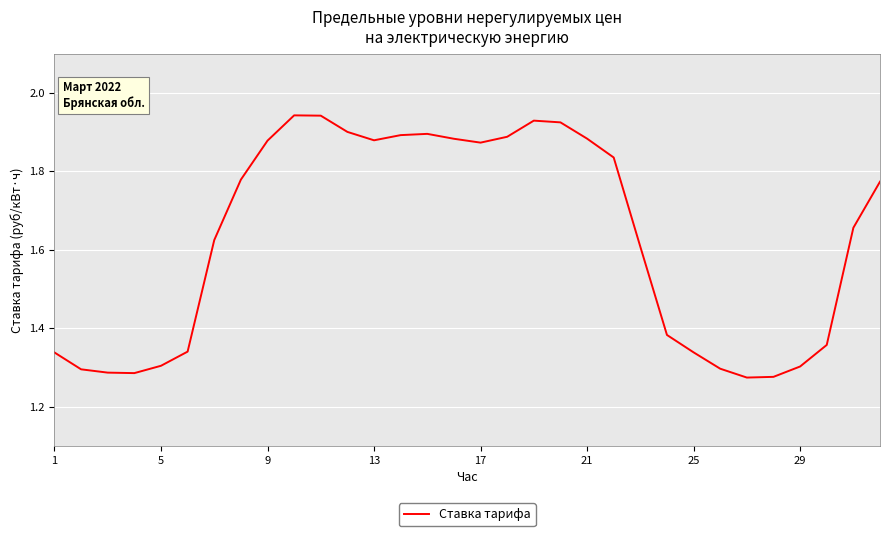

What is the difference between the maximum and minimum values?

0.7